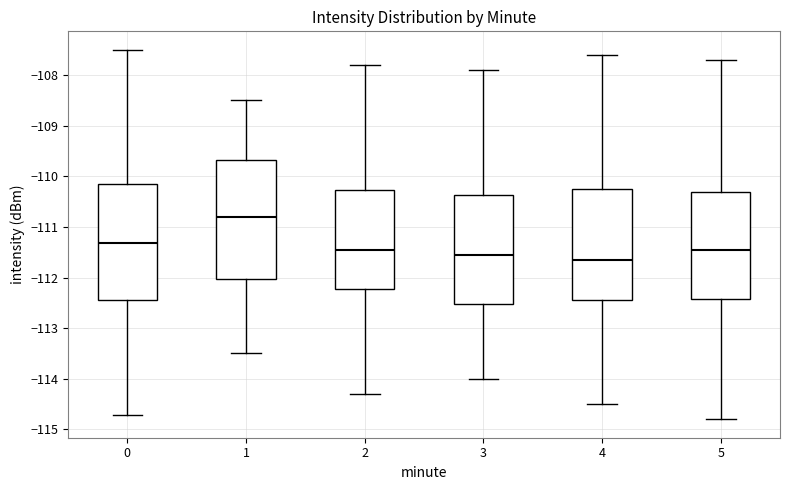

Which box's median line is the highest?

1